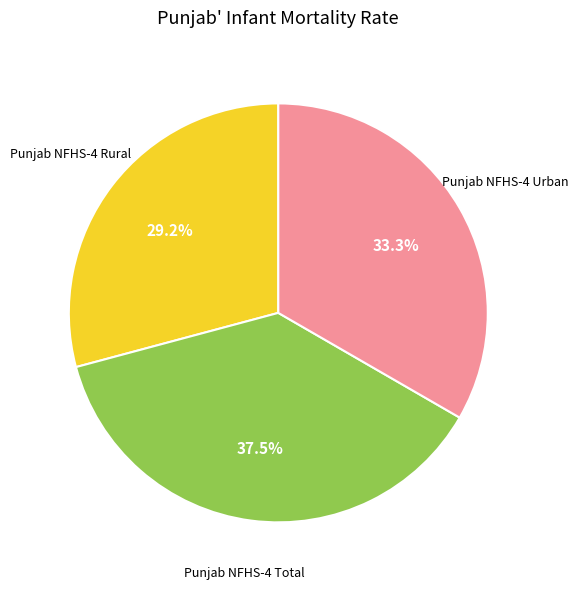

To the nearest percent, what is the difference between the largest and smallest slice percentages?

8%